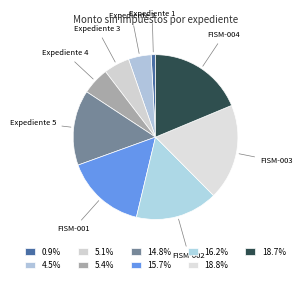

How many segments does this pie chart have?

9